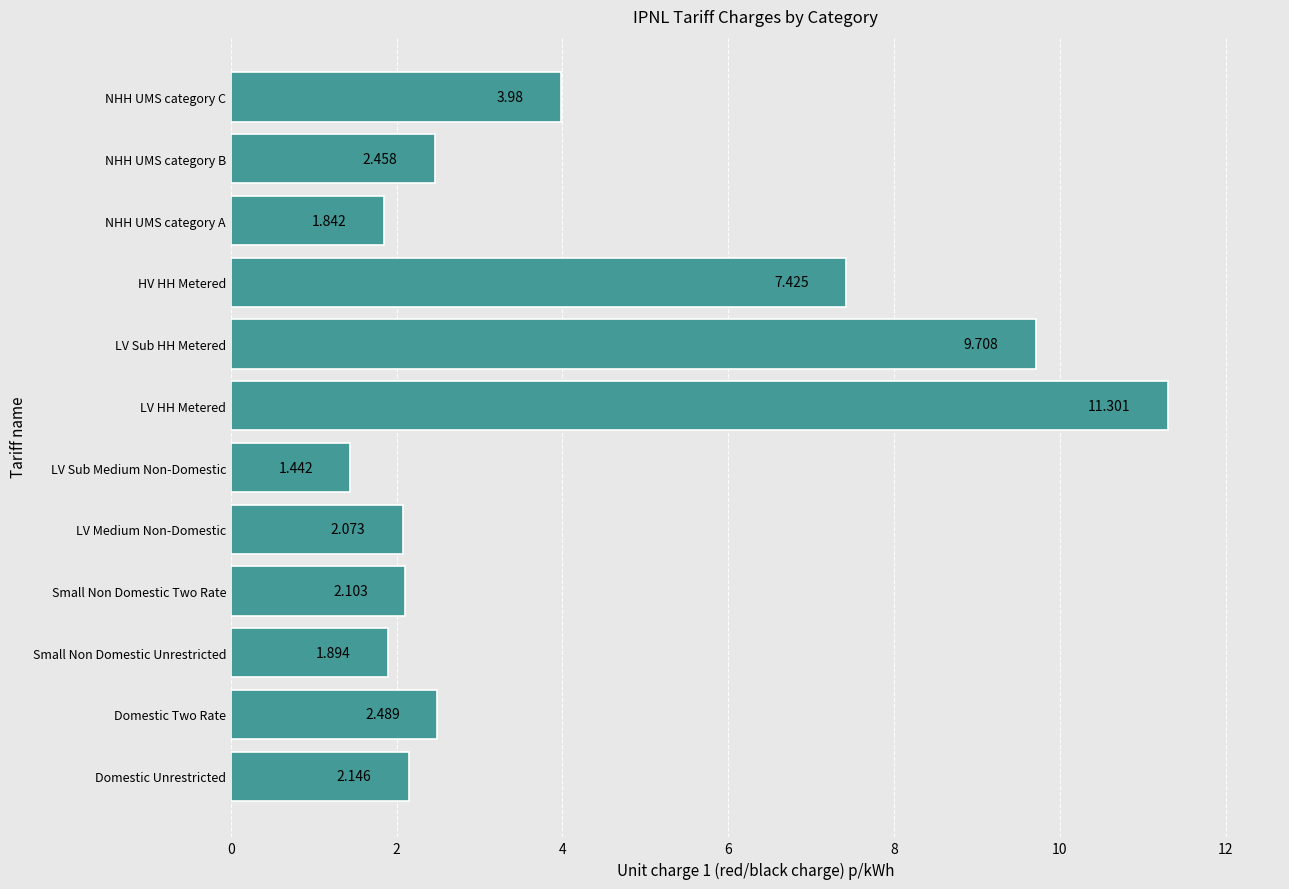

At which category does the chart reach its minimum across all series?

LV Sub Medium Non-Domestic